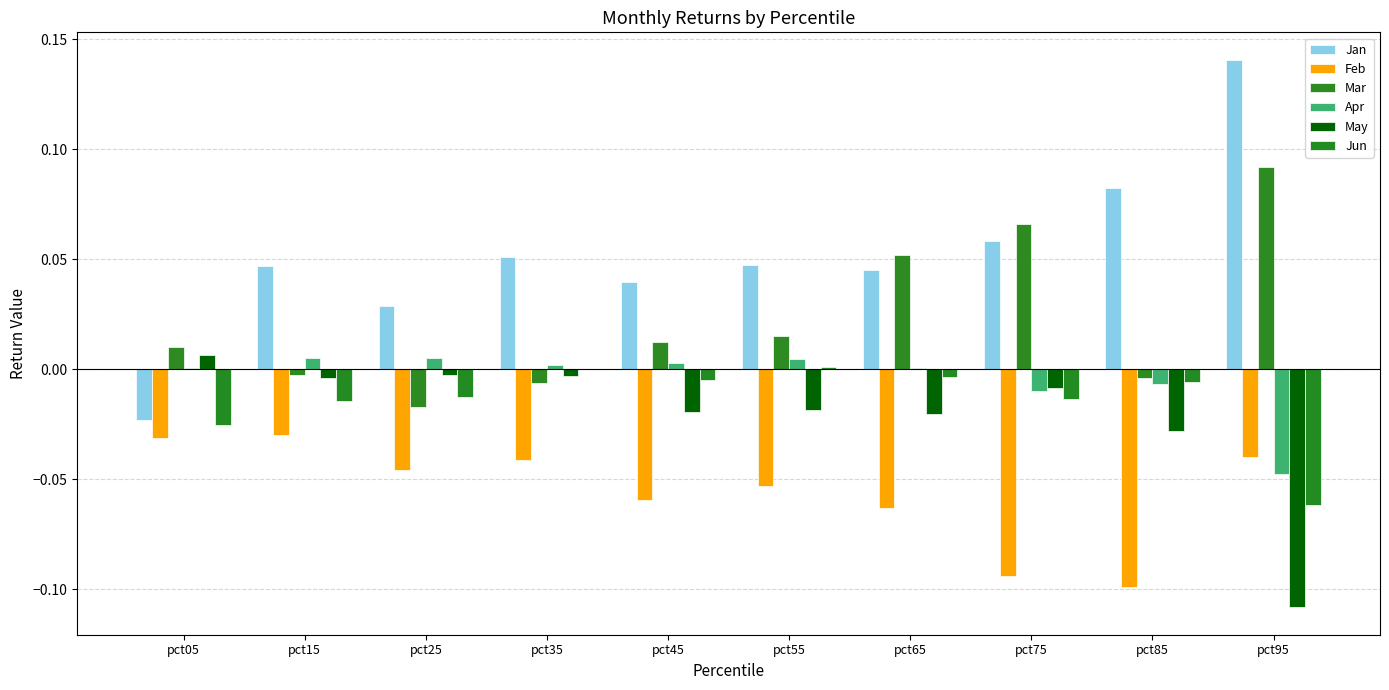

How many values in the Jan series exceed 0?

9